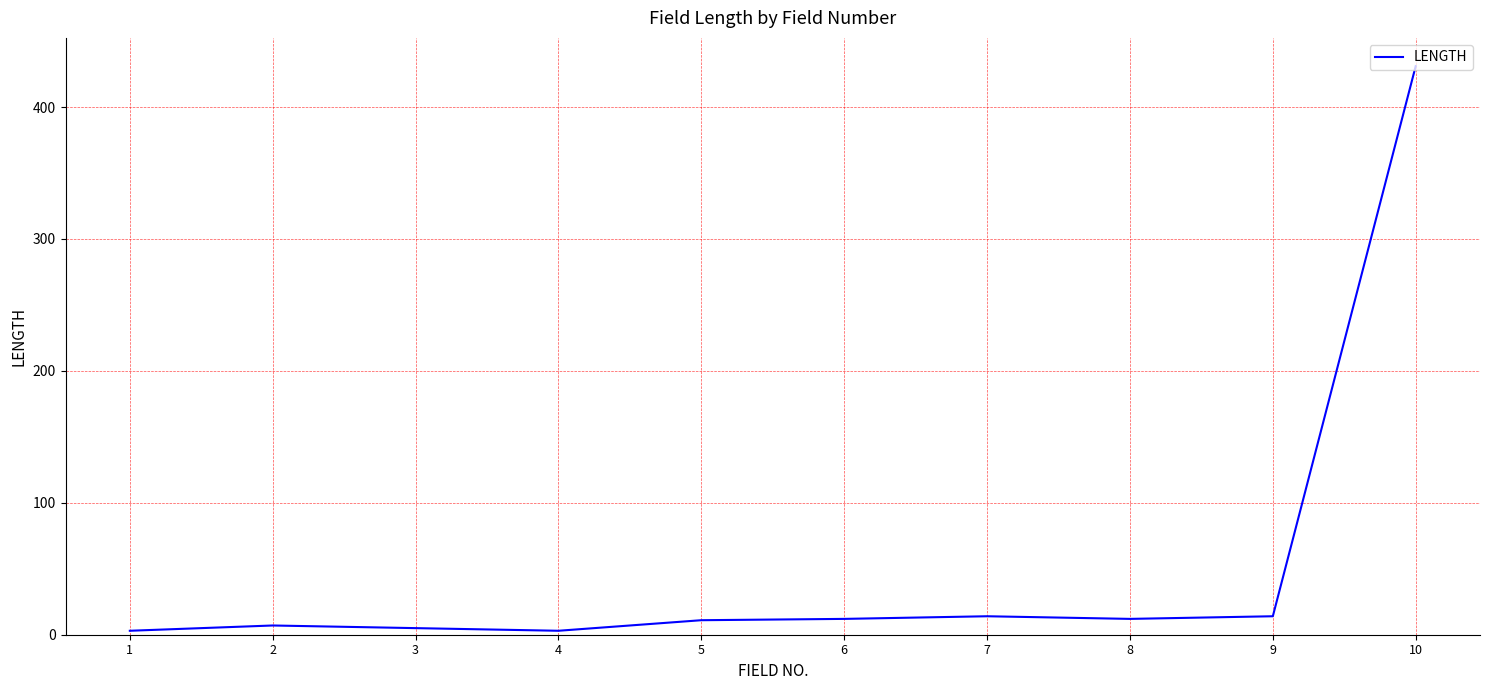

What is the difference between the second highest and minimum values?

11